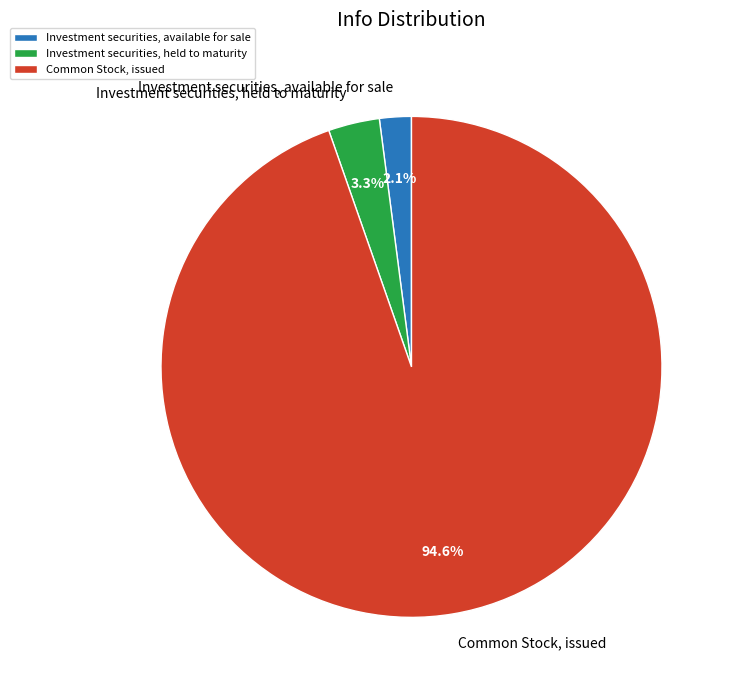

Which has a higher value, Common Stock, issued or Investment securities, available for sale?

Common Stock, issued